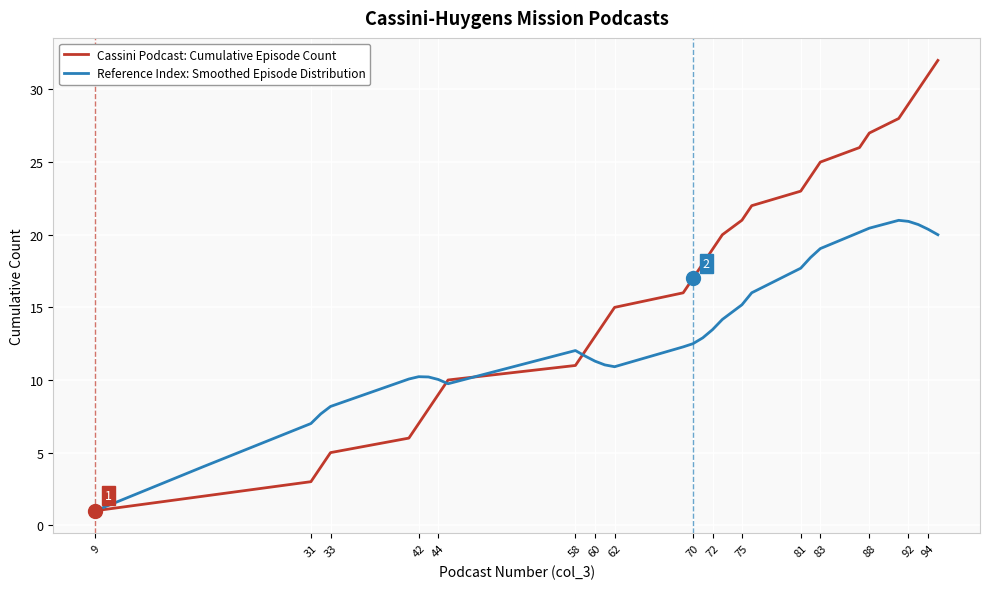

Which series has the largest total across all categories?

Cassini Podcast: Cumulative Episode Count